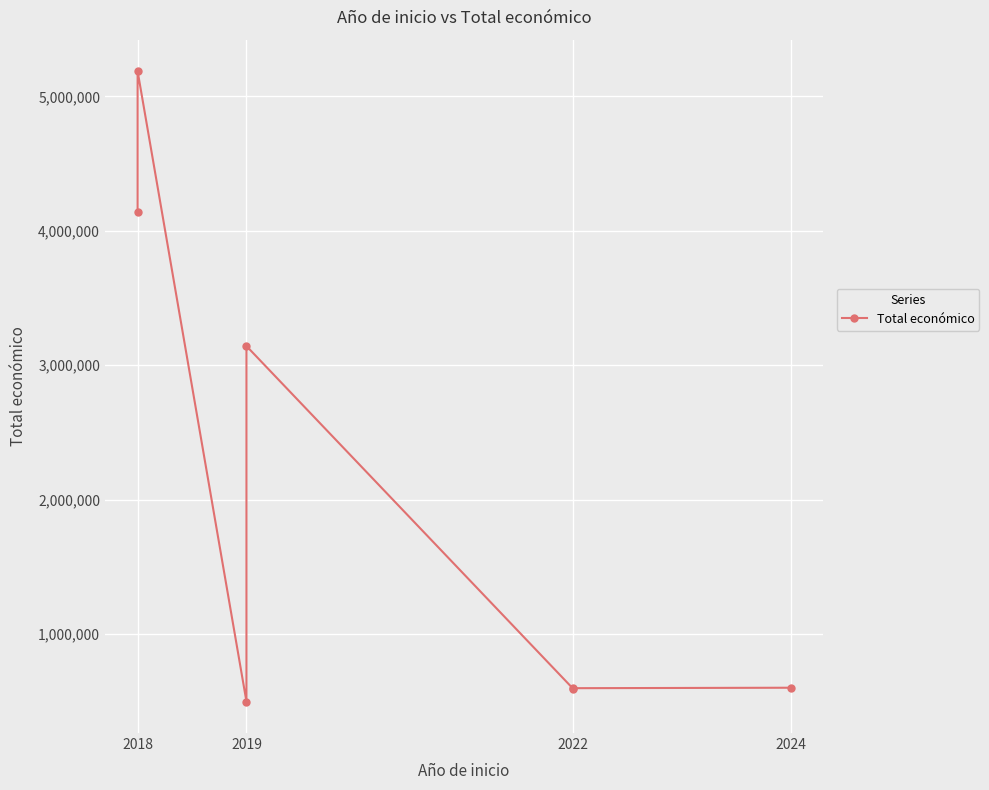

What is the difference between the second highest and minimum values?

3642160.6